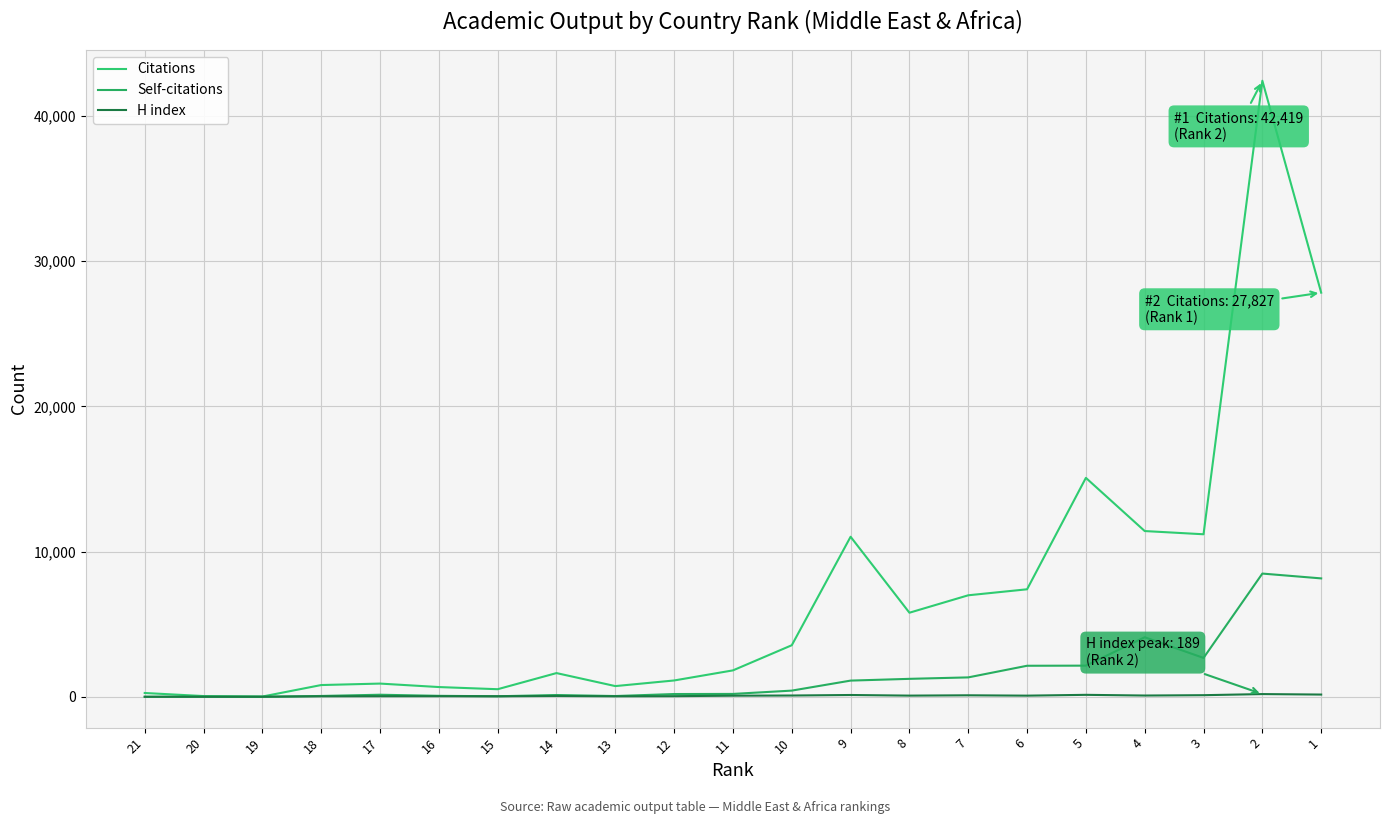

What is the value of the Citations point at the 9th from the left?

739